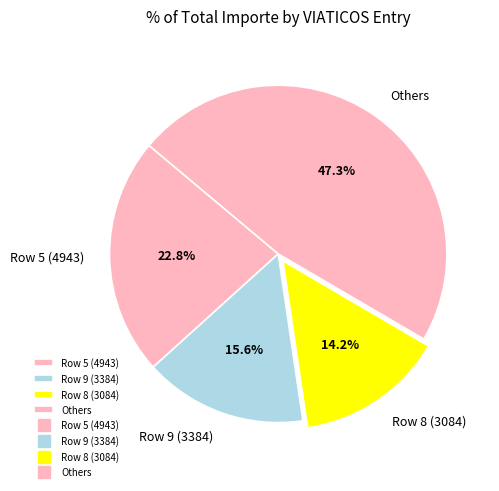

Rank the categories by value from lowest to highest.

Row 8 (3084), Row 9 (3384), Row 5 (4943), Others